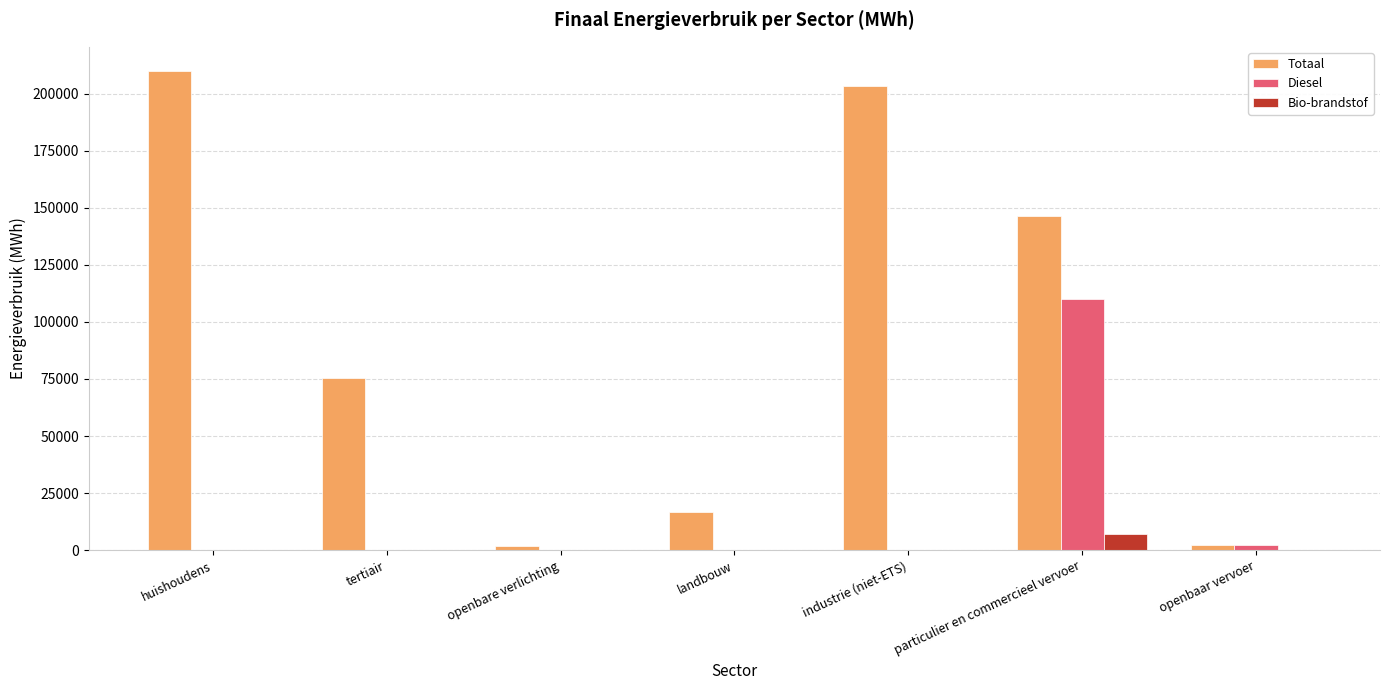

What are all the series names shown in the legend?

Totaal, Diesel, Bio-brandstof